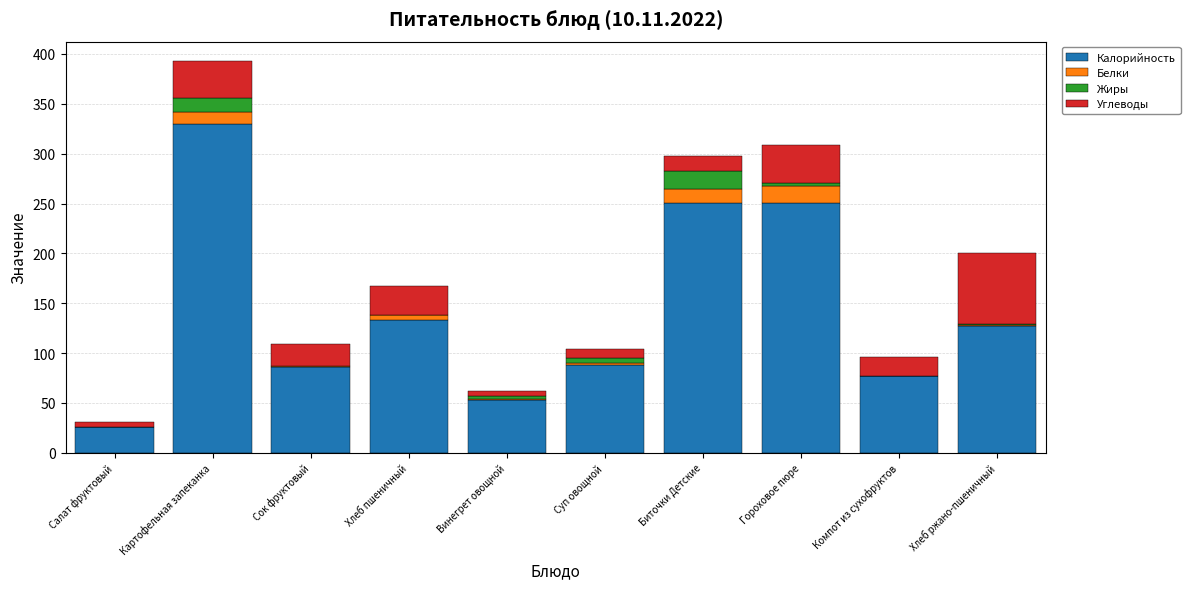

At which category is the sum across all series the highest?

Картофельная запеканка